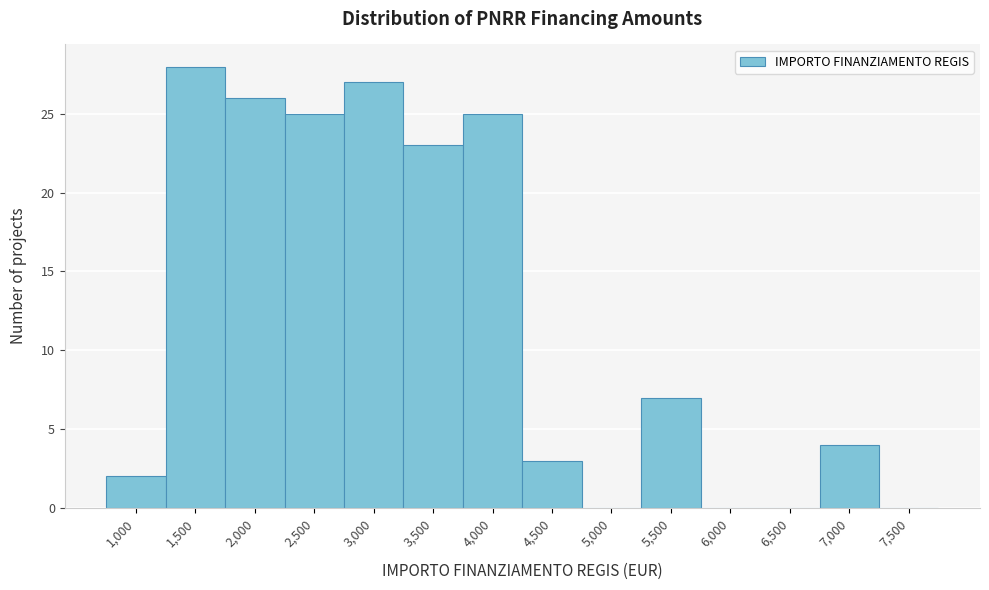

Reading right to left, transcribe all the data shown in this chart.

7,500=0	7,000=4	6,500=0	6,000=0	5,500=7	5,000=0	4,500=3	4,000=25	3,500=23	3,000=27	2,500=25	2,000=26	1,500=28	1,000=2